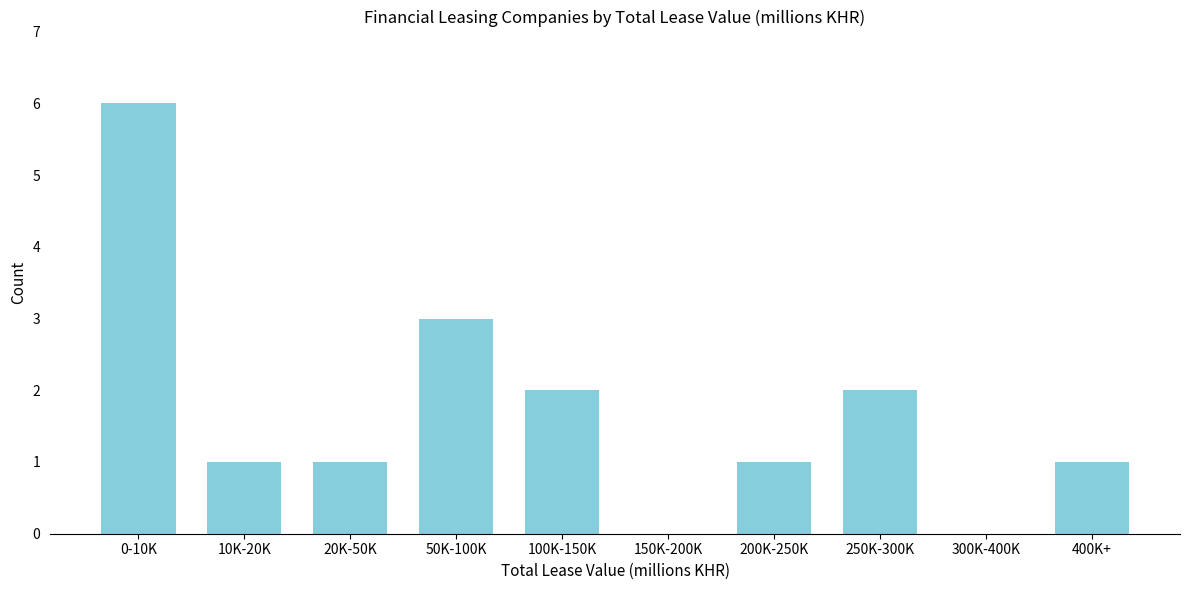

Reading left to right, extract all data points from this chart.

0-10K=6	10K-20K=1	20K-50K=1	50K-100K=3	100K-150K=2	150K-200K=0	200K-250K=1	250K-300K=2	300K-400K=0	400K+=1